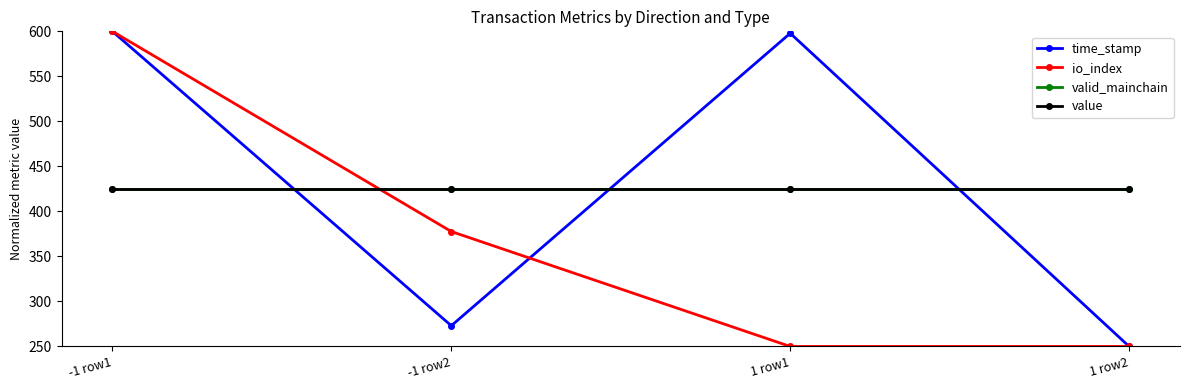

What is the sum of all value values?

1700.0